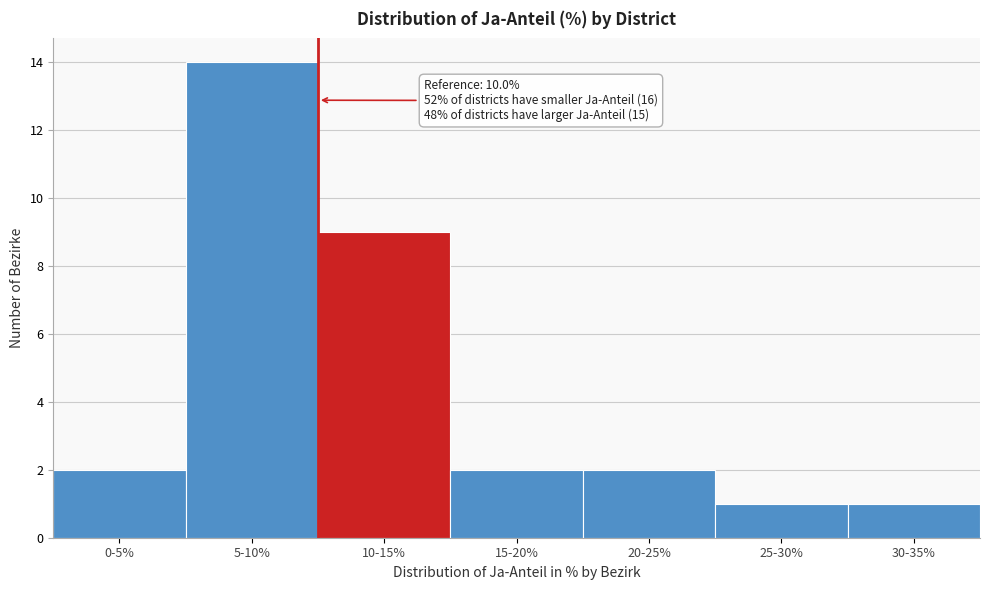

Reading left to right, what are all the values shown in this chart?

2	14	9	2	2	1	1